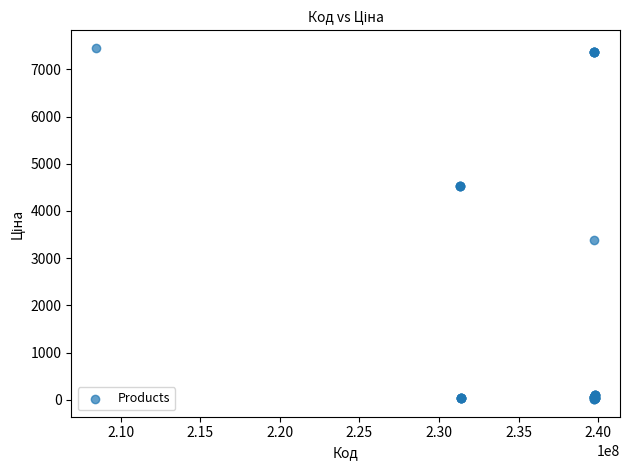

What Y value in the scatter plot is closest to 3734?

3385.7